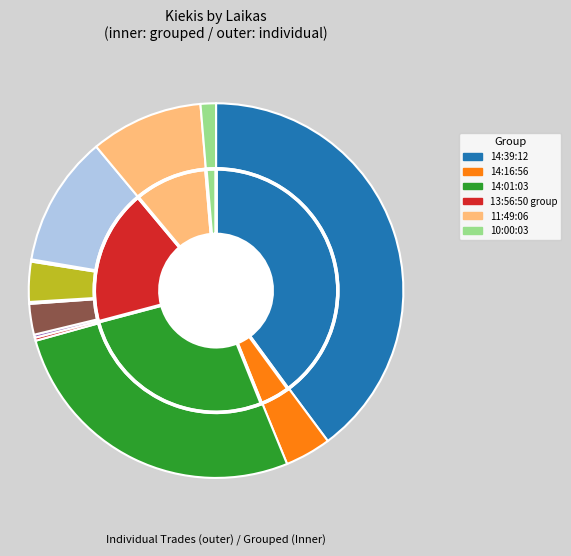

What is the change in value from 14:16:56 to 13:56:50 (1)?

-149